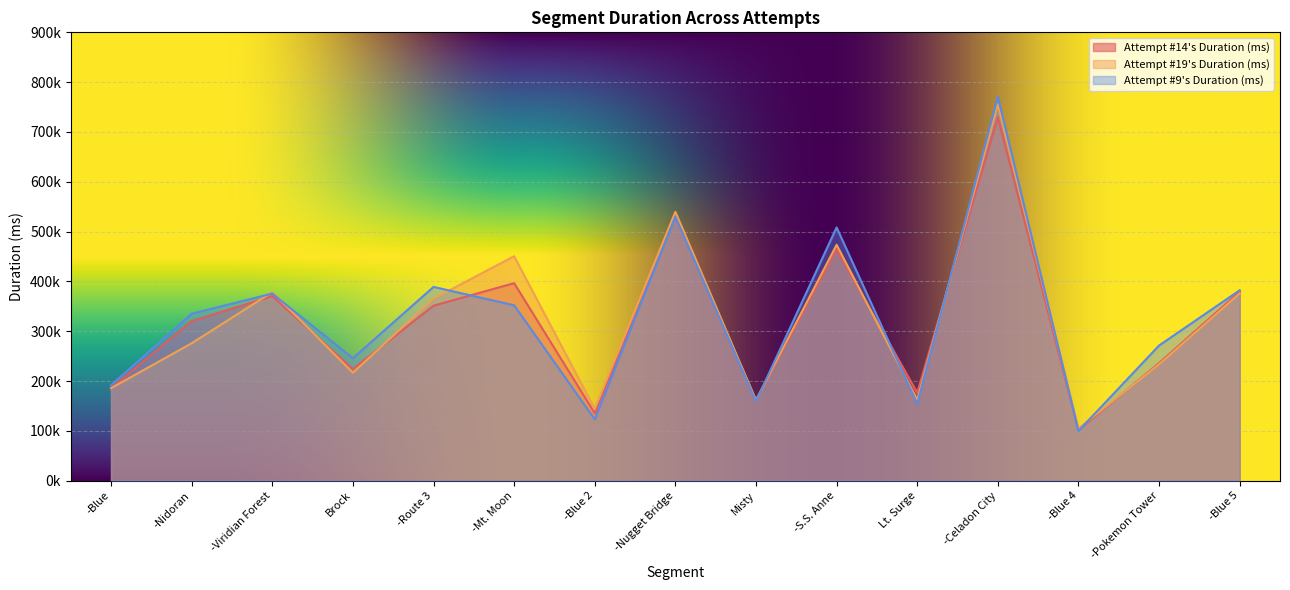

The Attempt #14's Duration (ms) series shows 50341 at -Blue. True or false?

False